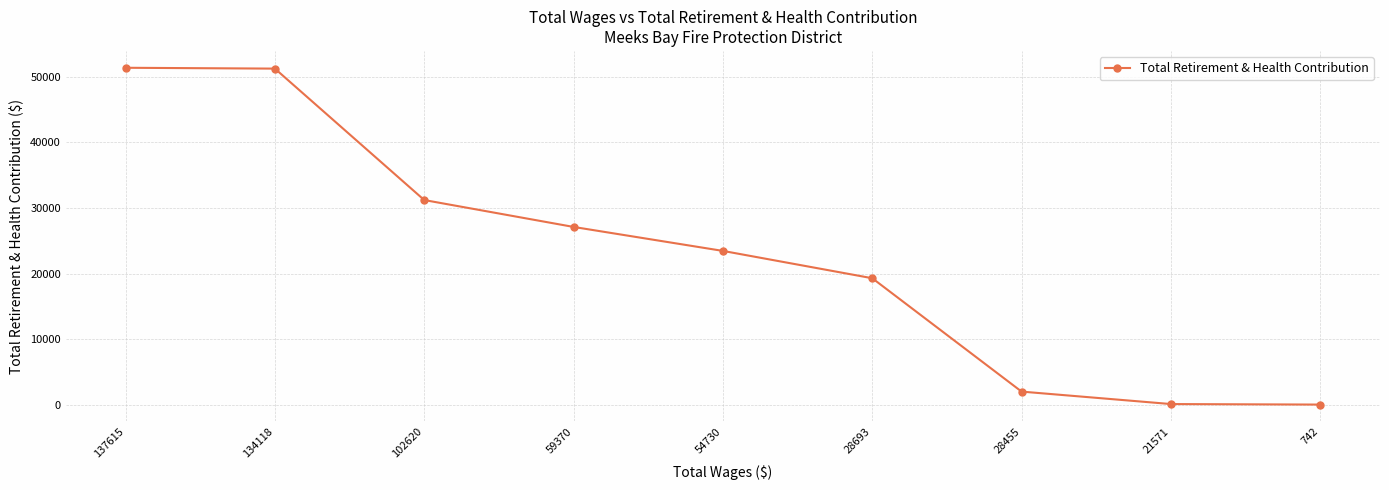

Between 21571 and 137615, which is larger?

137615